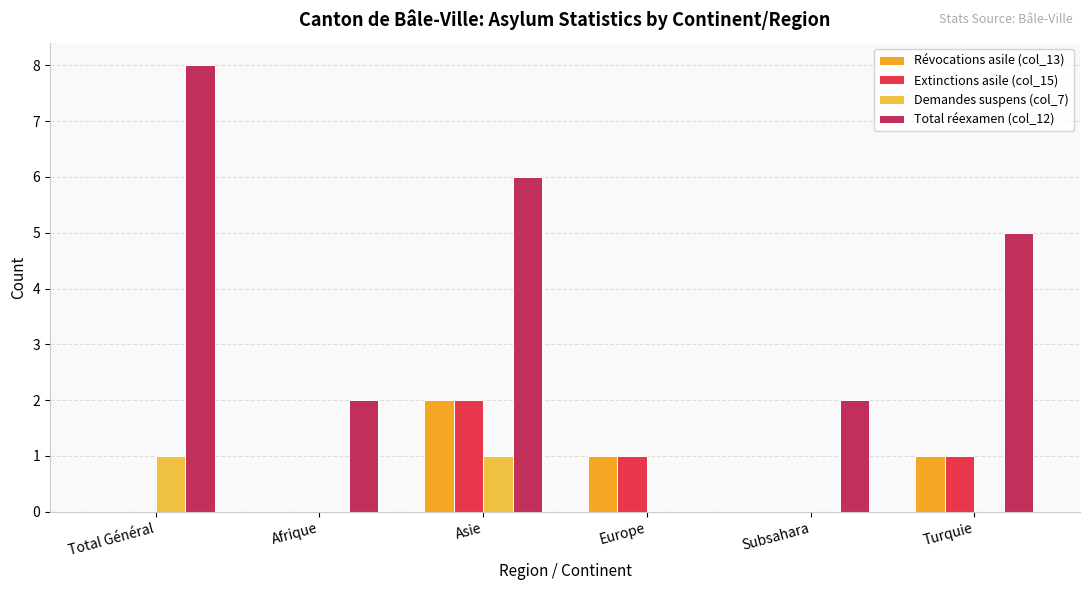

What is the total value across all series at Total Général?

9